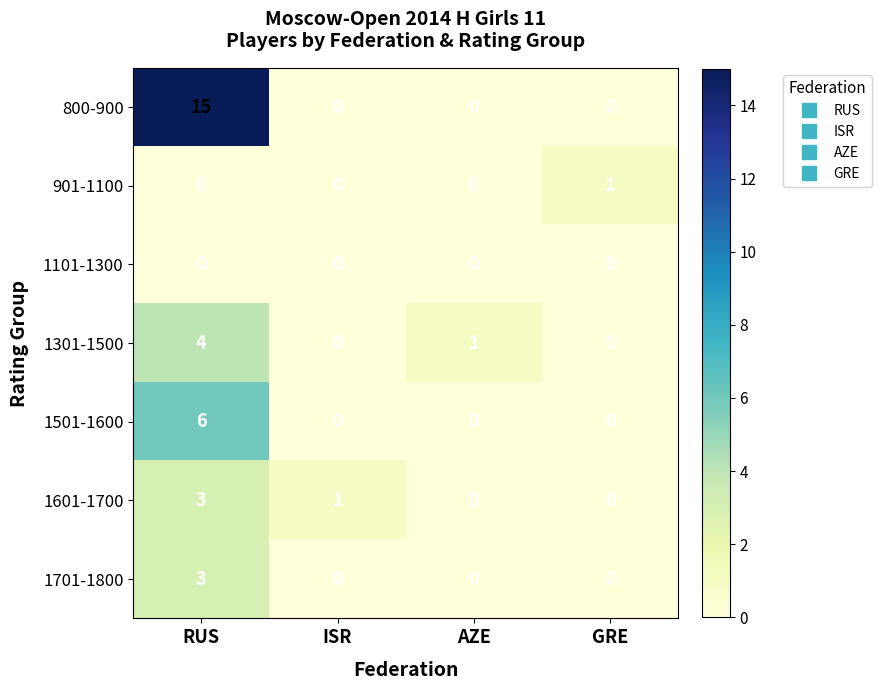

What is the greatest value displayed?

15